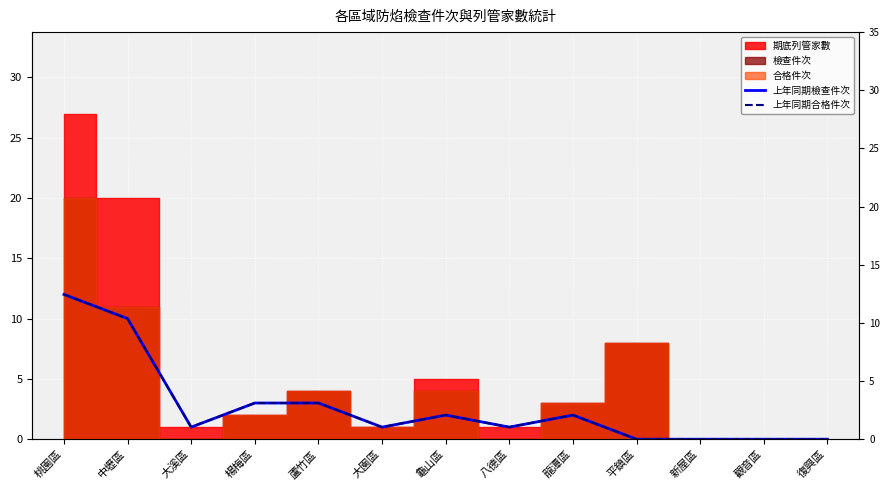

At which category does the chart reach its peak across all series?

桃園區